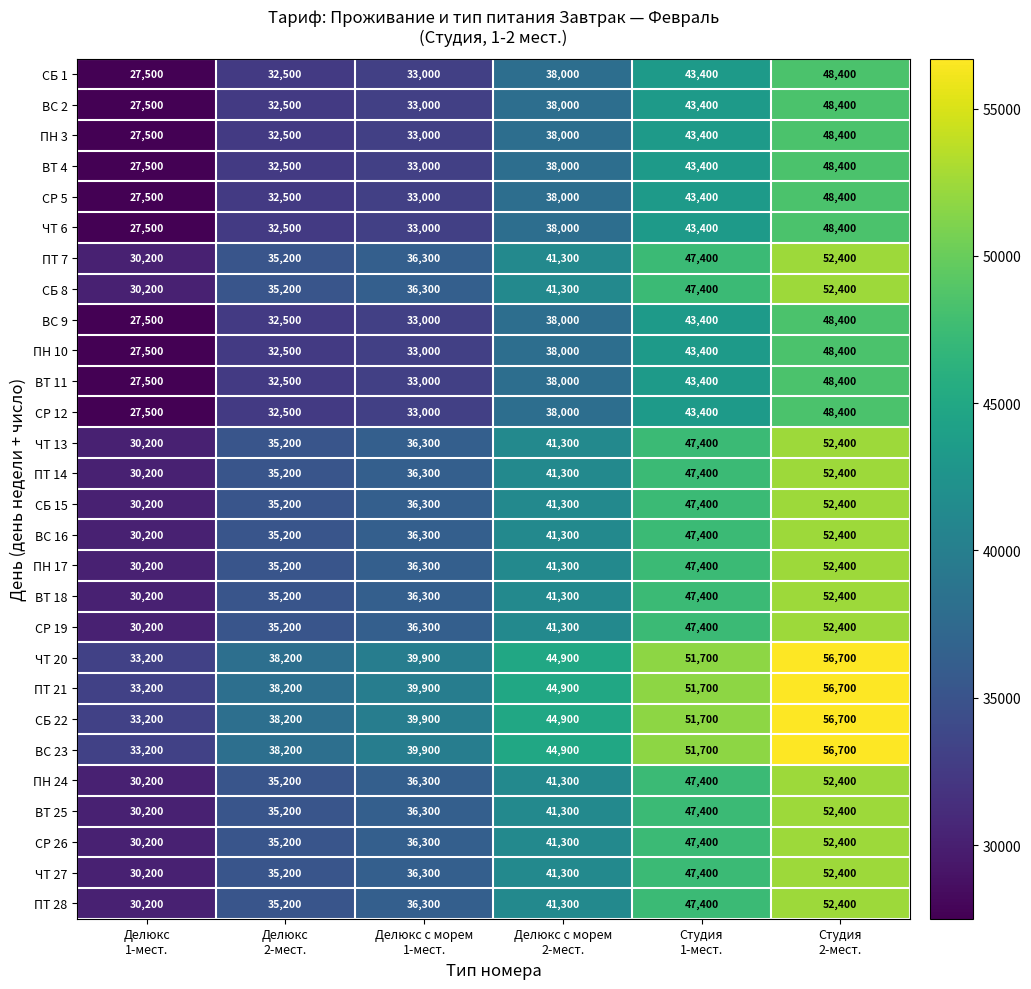

What is the maximum value shown in the chart?

56700